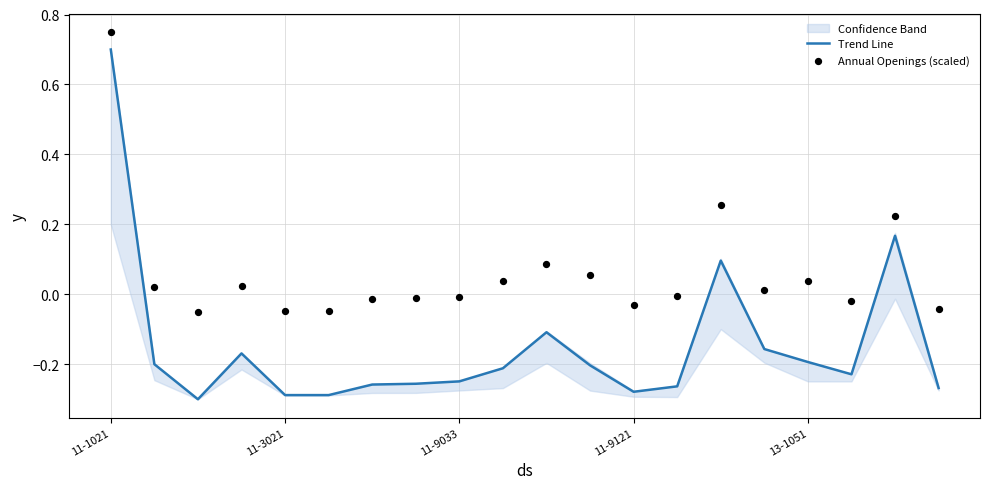

Is it true that Trend Line equals -0.3 at 13-1051?

False